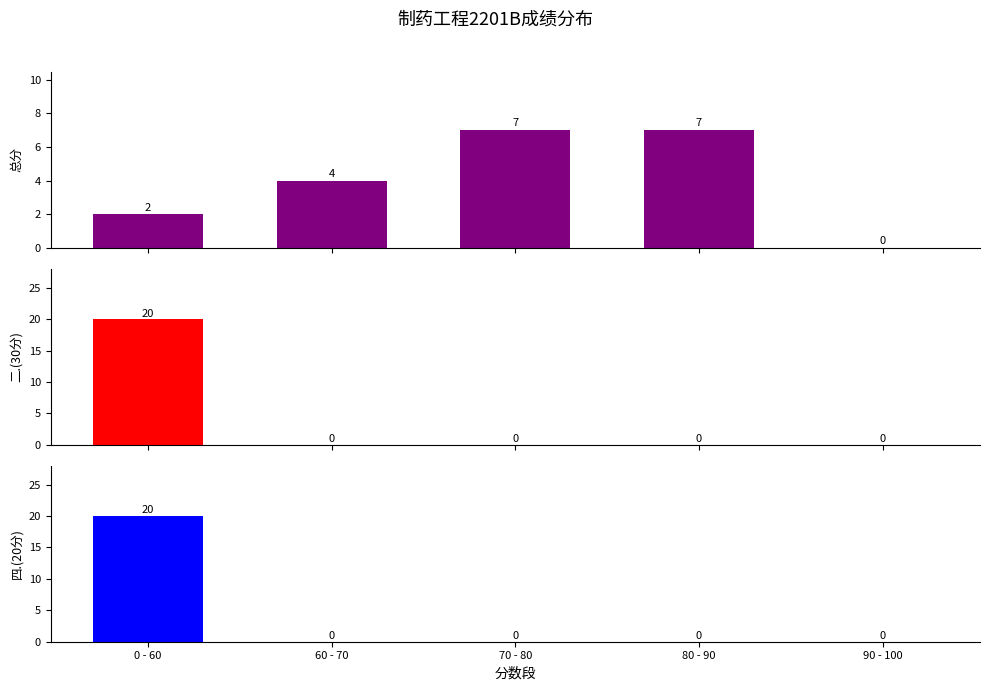

Between 0 - 60 and 90 - 100, which series saw the biggest shift?

二.(30分)